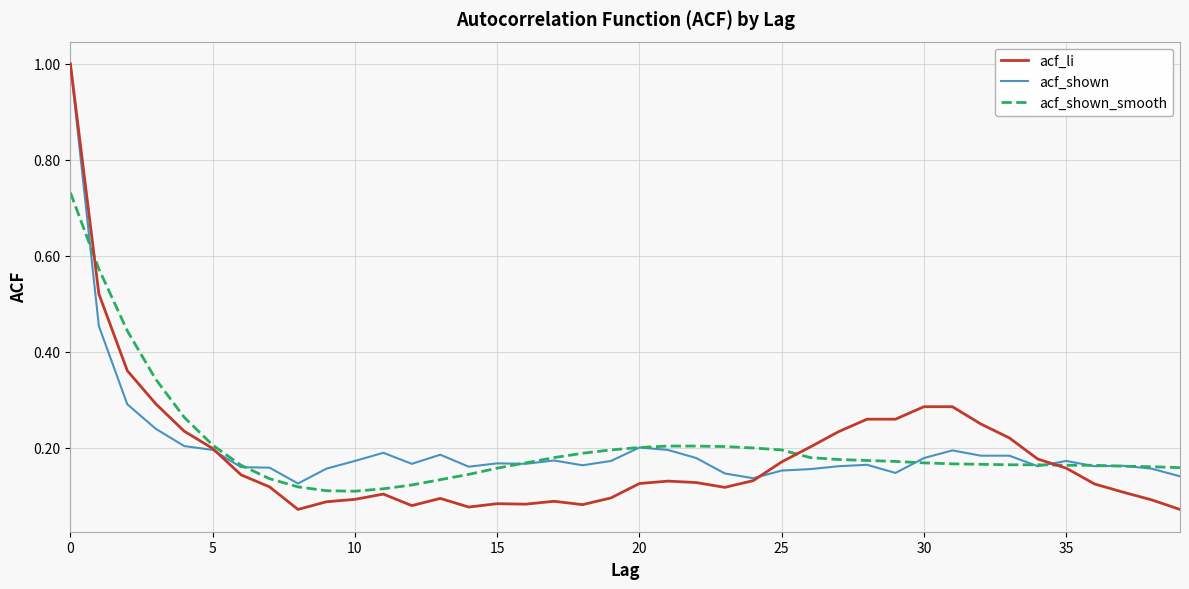

What is the highest value of the acf_shown series?

1.0